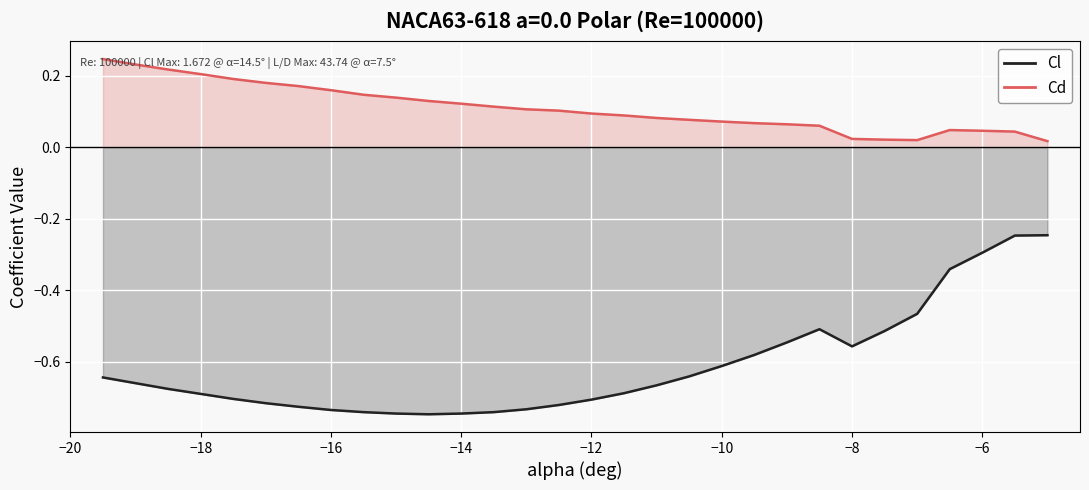

How many lines are shown in the chart?

2